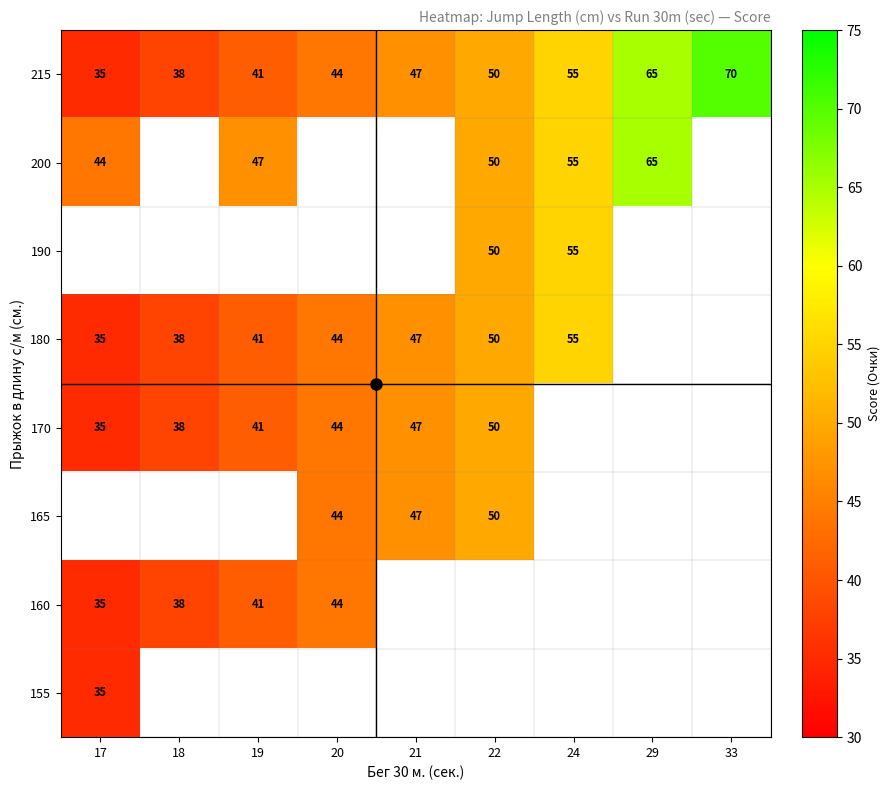

List the labels in order of 165 value, smallest first.

17, 18, 19, 20, 21, 22, 24, 29, 33